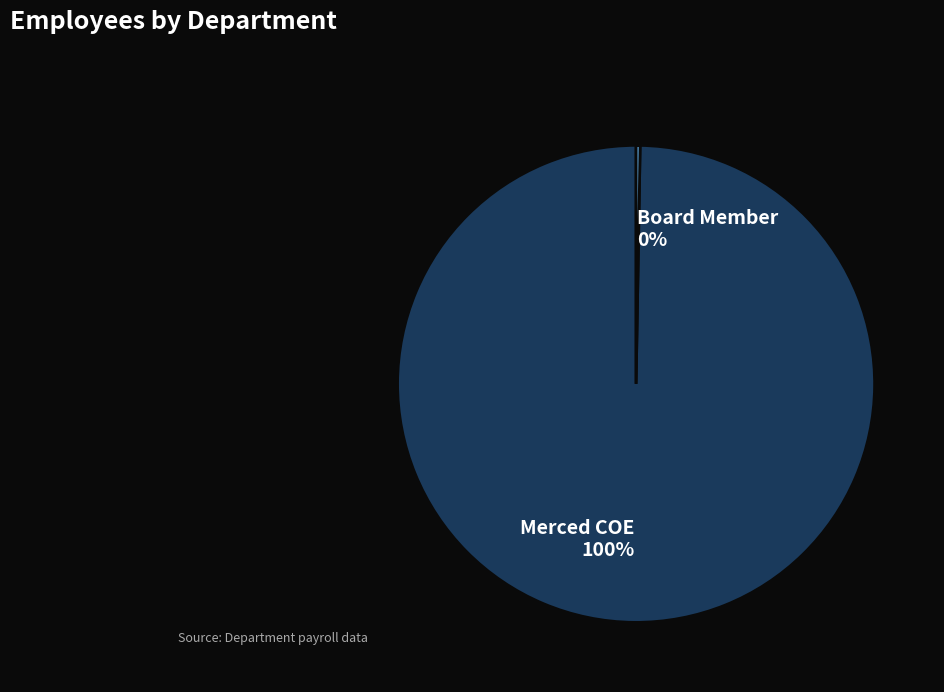

What is the majority slice?

Merced COE